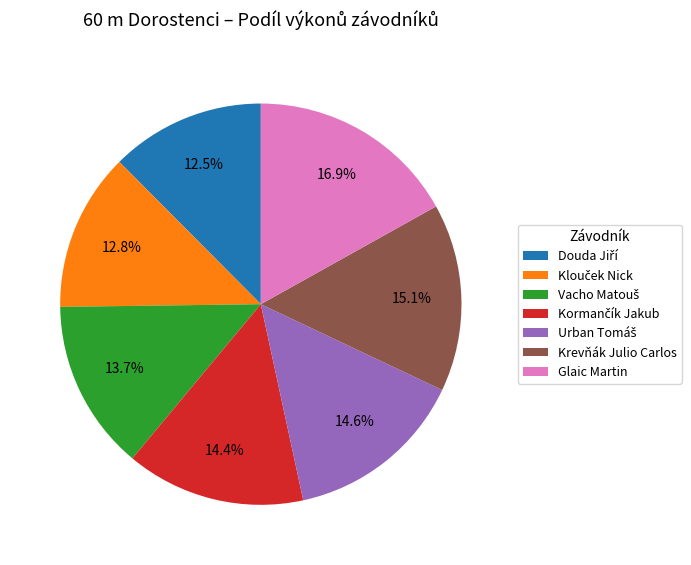

Approximately how many times larger is the value at Glaic Martin compared to Krevňák Julio Carlos?

1.1